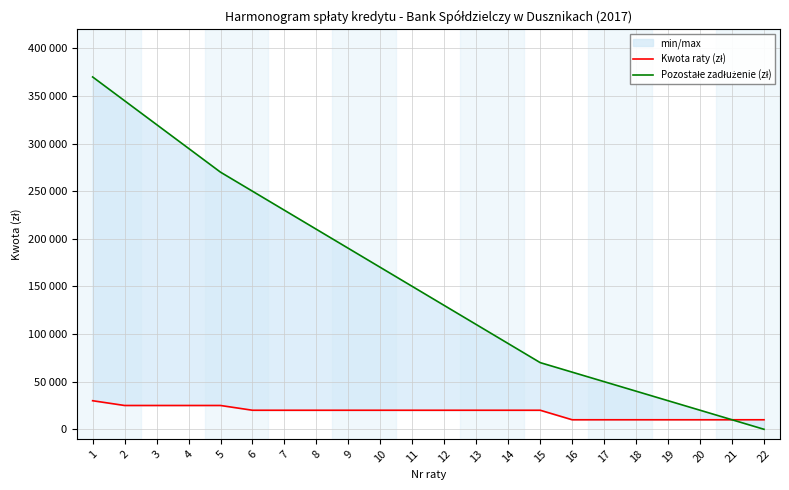

Where does the Pozostałe zadłużenie (zł) series first go above 150000?

1